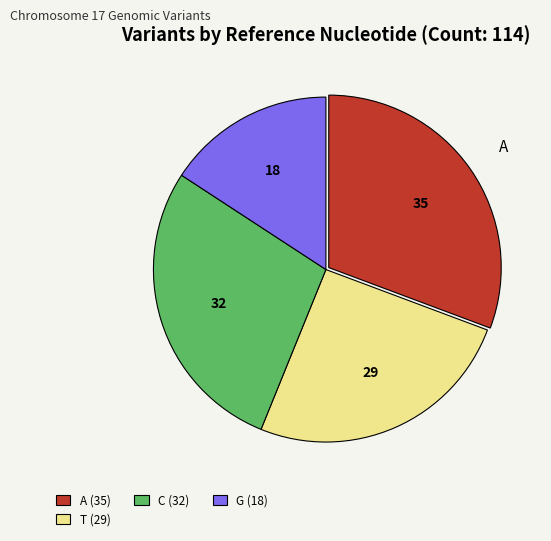

Is it true that A is 31% of the pie?

True